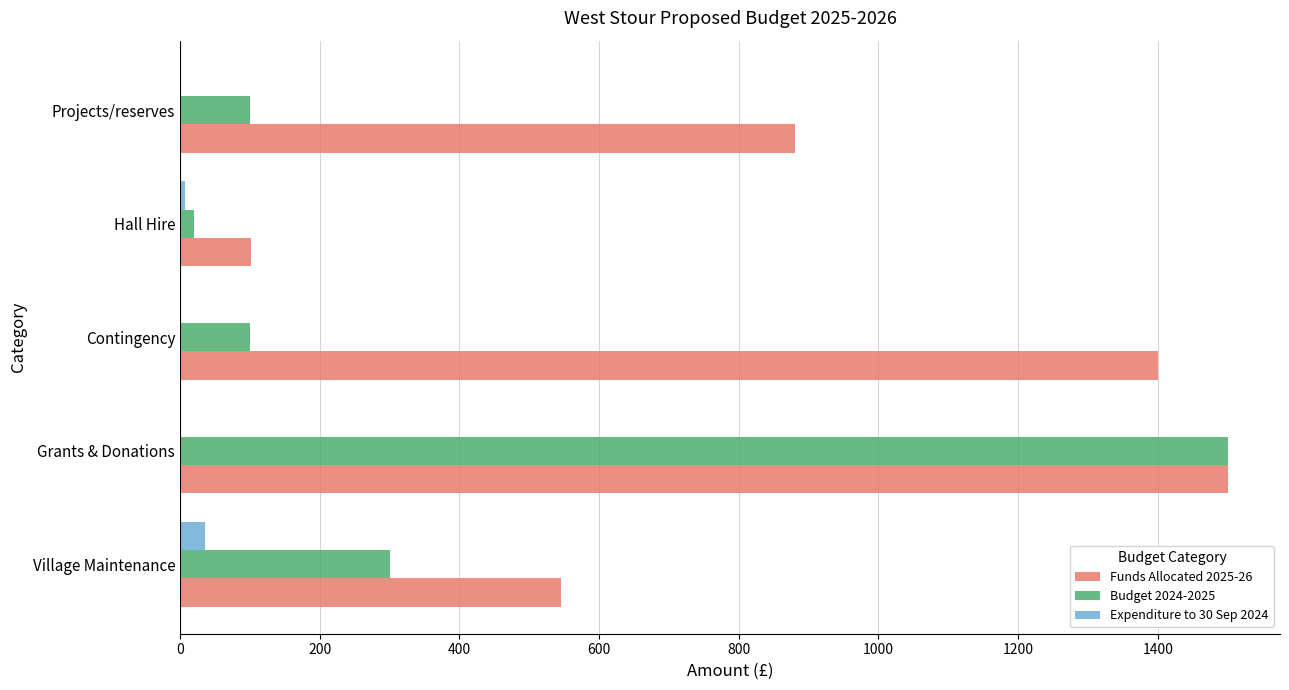

At which category is the sum across all series the highest?

Grants & Donations